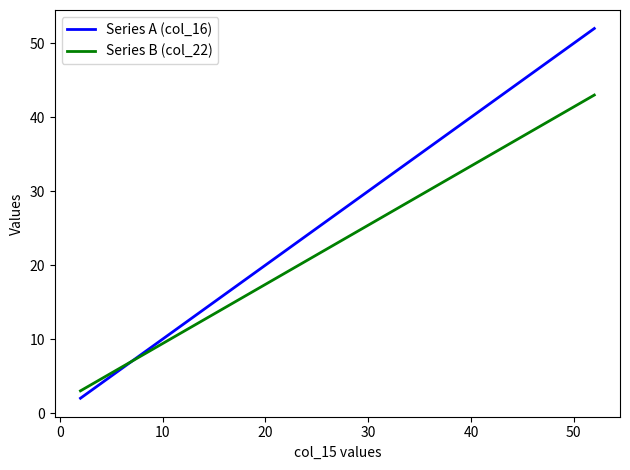

Which series has the largest range (max minus min)?

Series A (col_16)